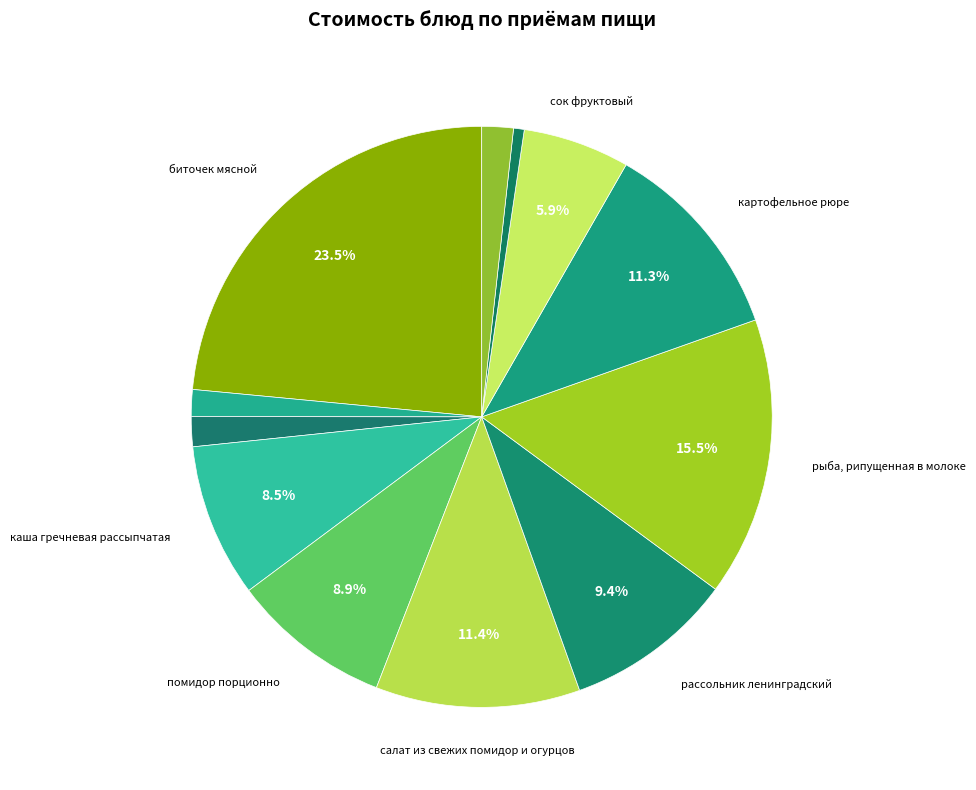

How many slices are in this pie chart?

12